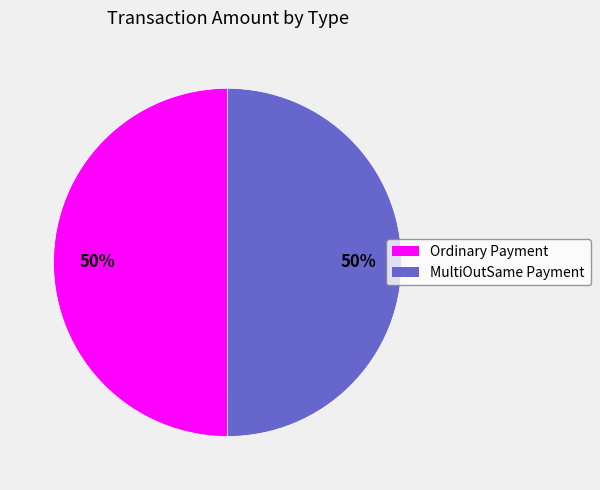

True or false: Ordinary Payment accounts for 50% of the total.

True